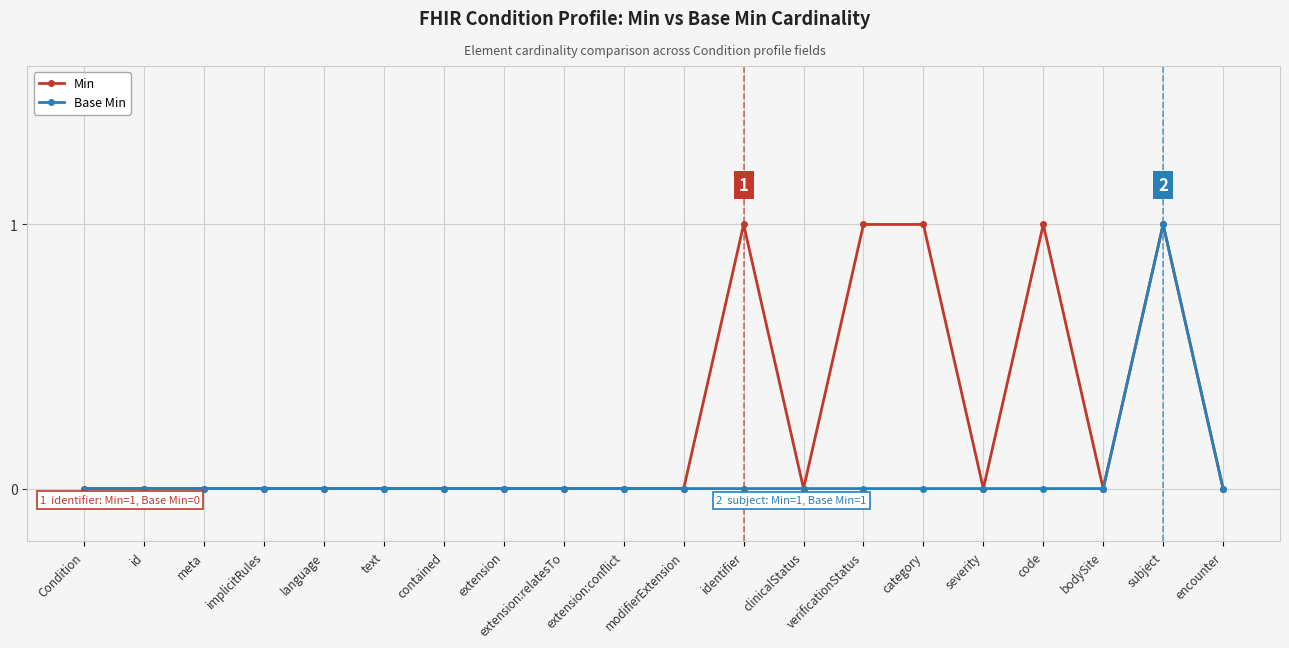

What is the label of the 1st point from the left?

Condition